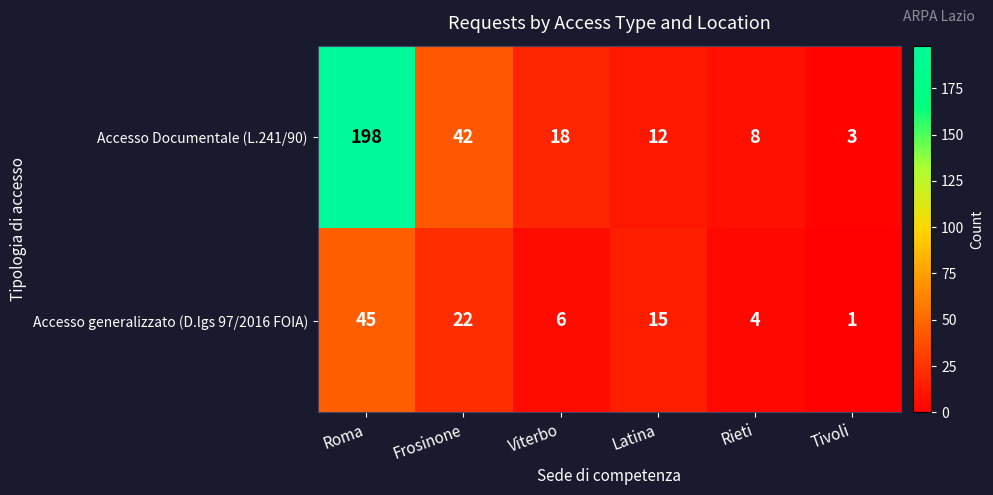

Which series changed the most between Viterbo and Tivoli?

Accesso Documentale (L.241/90)